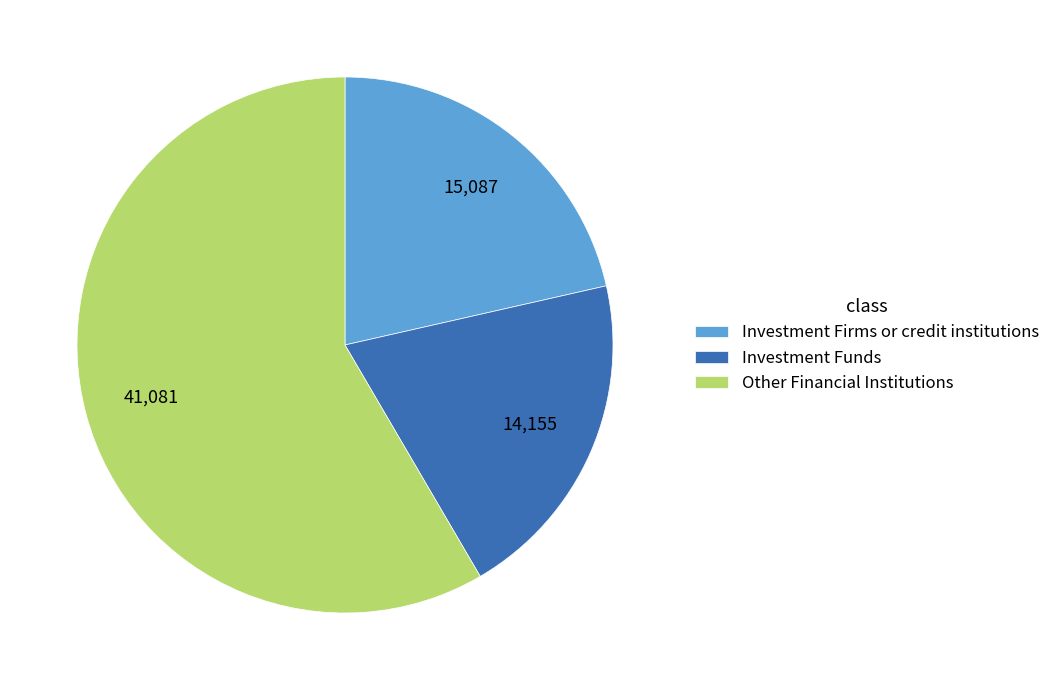

Is the sum of Investment Funds and Other Financial Institutions greater than half?

Yes